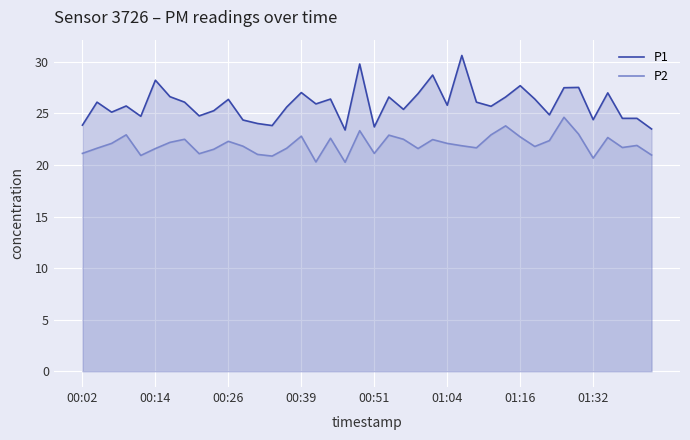

Rank the series by their average value, from highest to lowest.

P1, P2